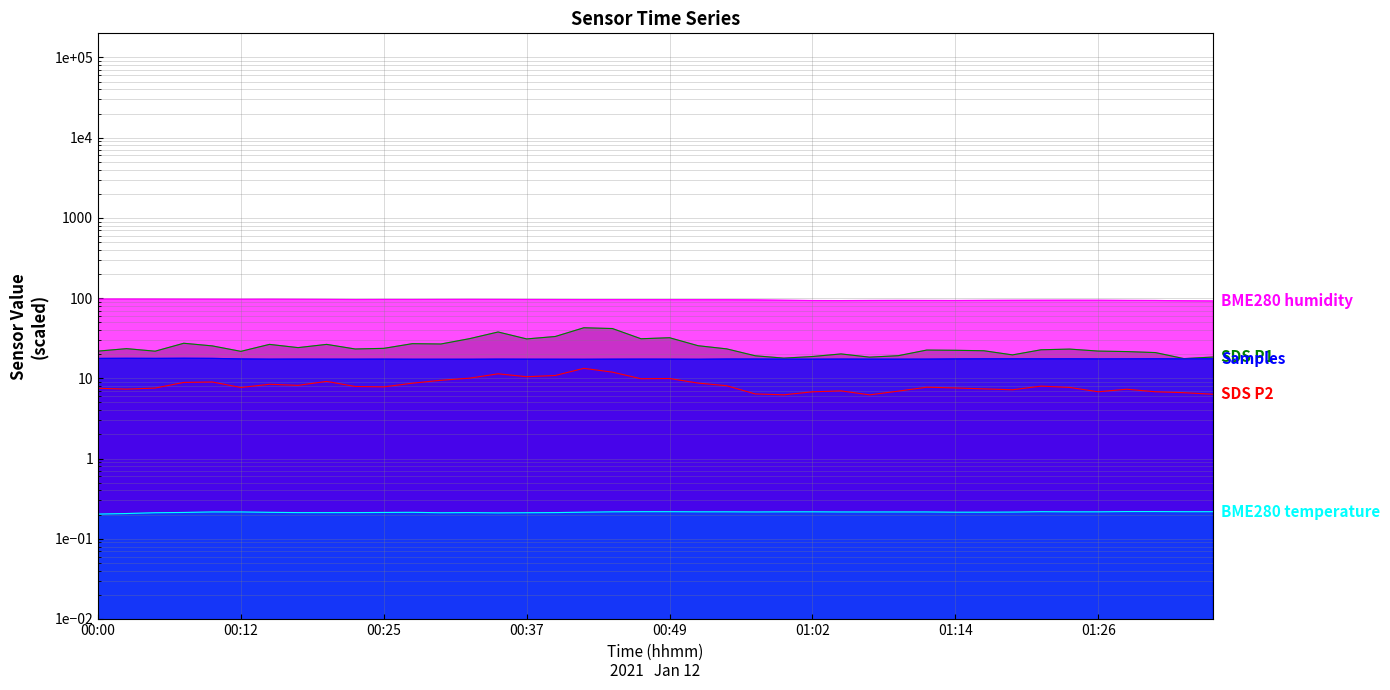

True or false: BME280_humidity and SDS_P1 cross at least once.

False